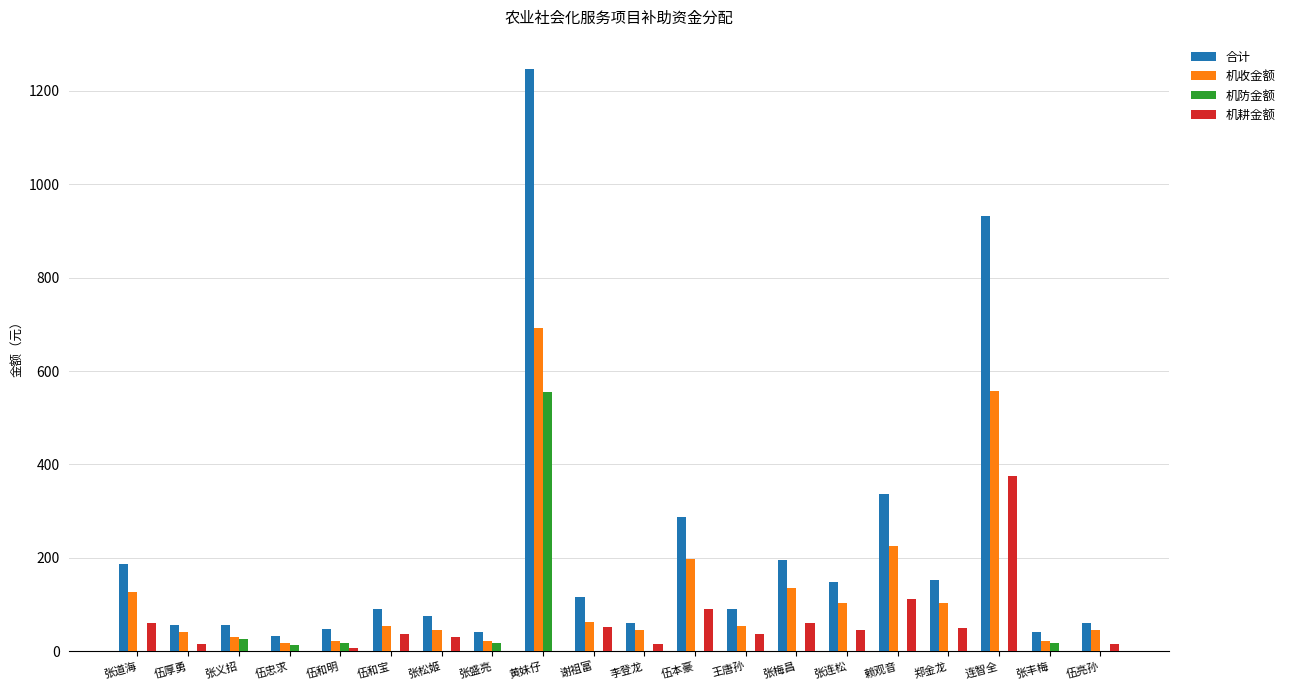

Which series has the largest total across all categories?

合计